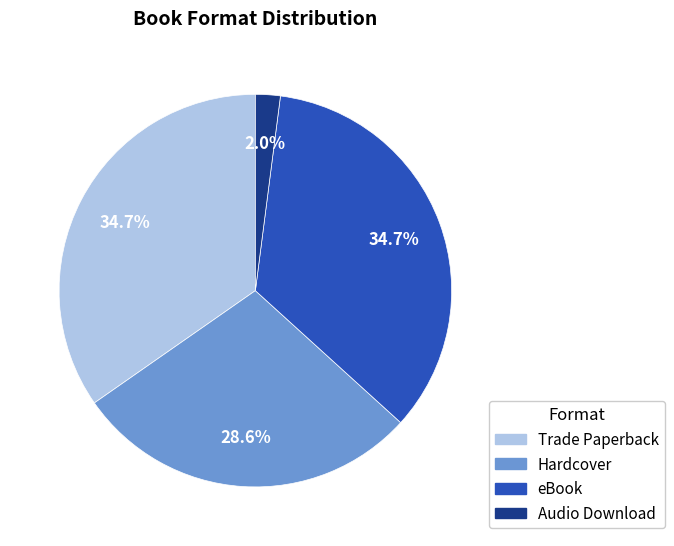

What percentage is NOT represented by Trade Paperback?

65.3%